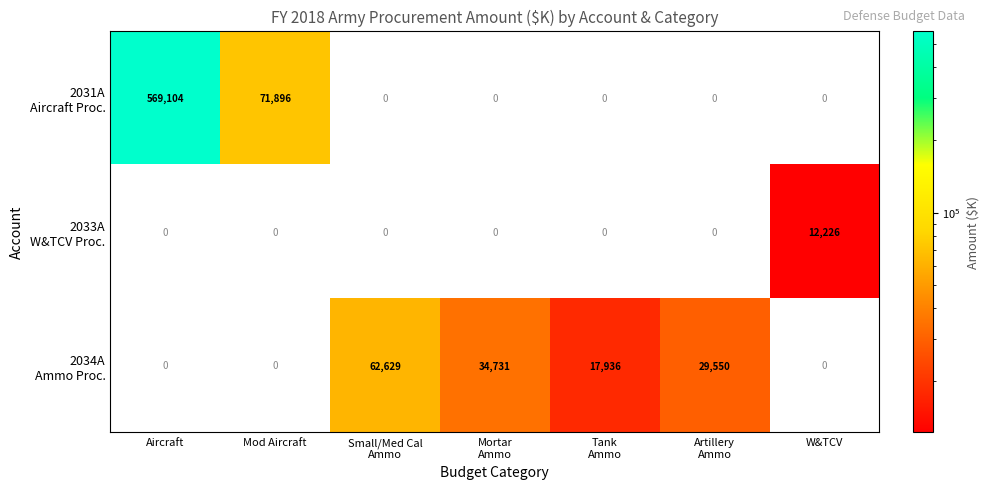

At which category is the sum across all series the highest?

Aircraft